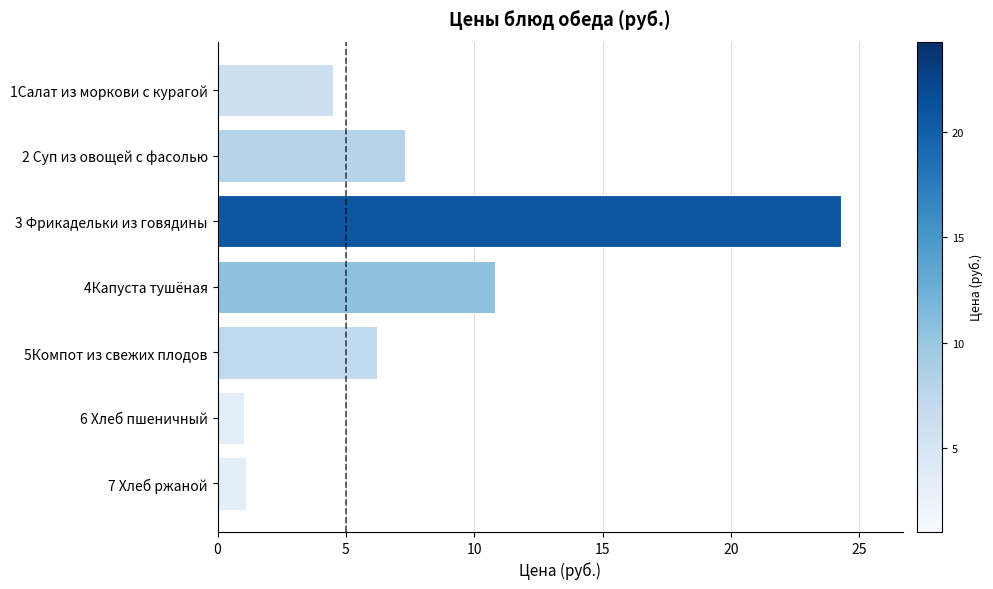

At which category does the chart reach its peak across all series?

3 Фрикадельки из говядины